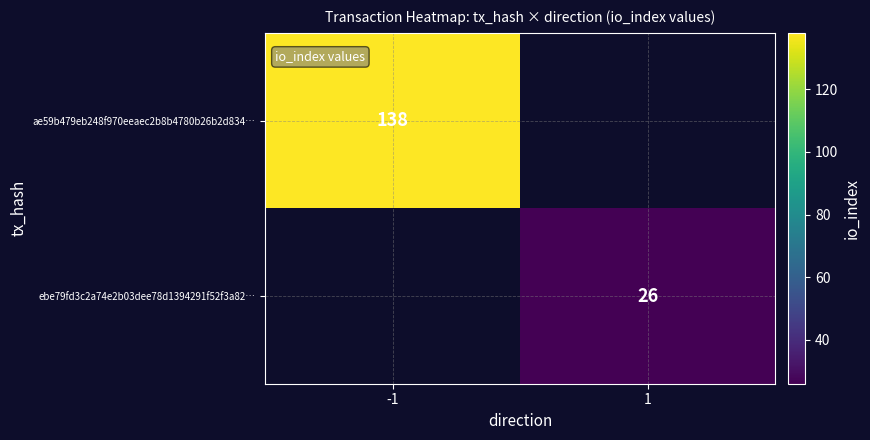

The ebe79fd3c2a74e2b03dee78d1394291f52f3a82… series shows 13 at 1. True or false?

False